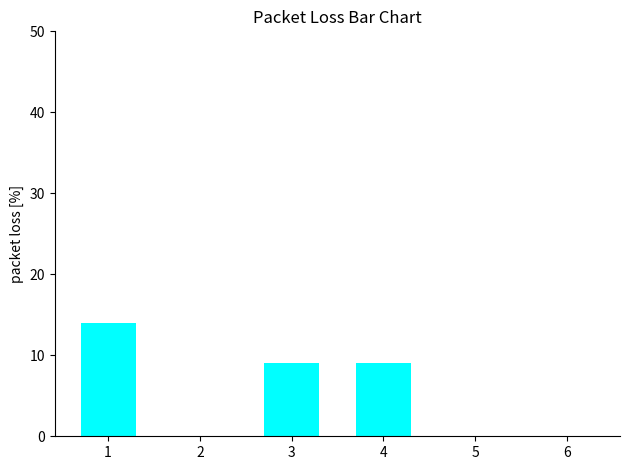

What is the sum of the values at 3 and 4?

18